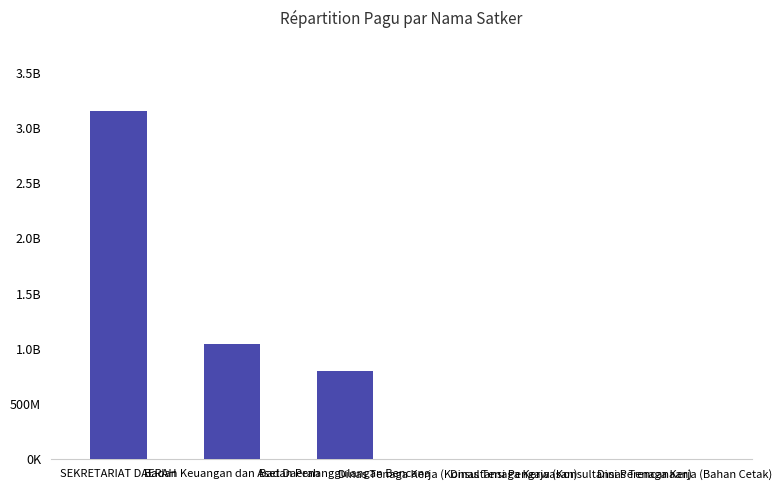

Are the bars horizontal?

No